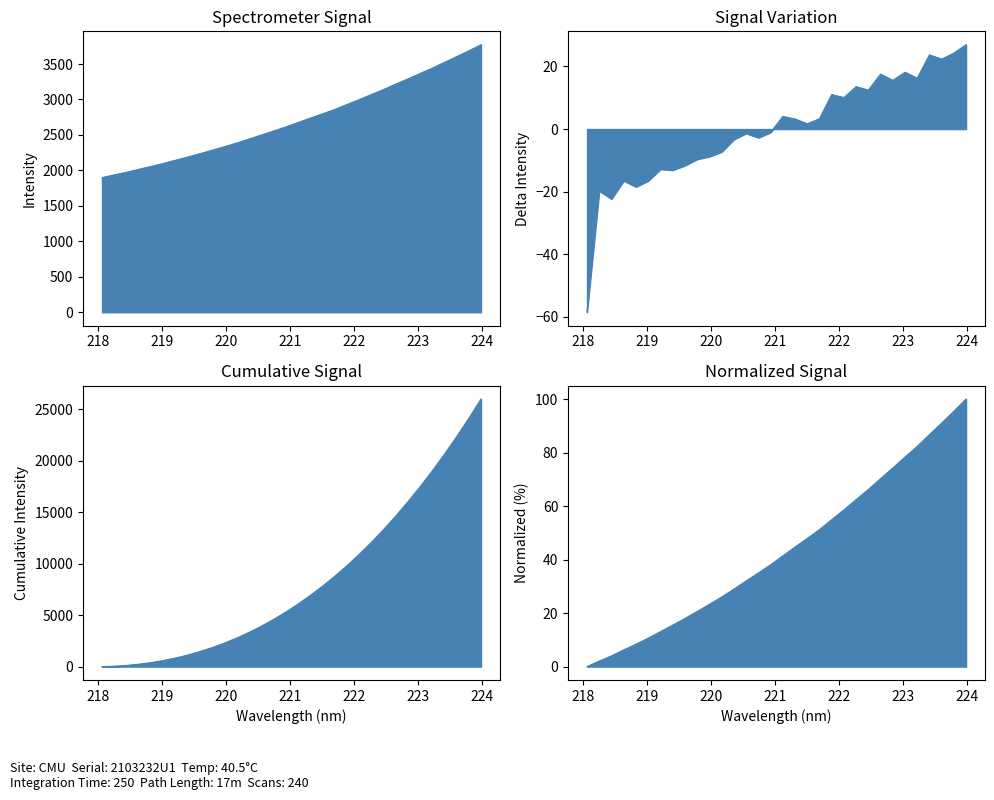

Reading left to right, what are all the values shown in this chart?

218.0596=1898.1	218.2508=1936.9	218.442=1973.1	218.6332=2015.1	218.8244=2055.2	219.0156=2097.2	219.2067=2143.0	219.3979=2188.4	219.589=2235.3	219.7801=2284.2	219.9712=2334.0	220.1623=2385.3	220.3533=2440.5	220.5444=2497.7	220.7354=2553.5	220.9264=2611.0	221.1174=2673.6	221.3083=2735.3	221.4993=2795.6	221.6902=2857.4	221.8812=2927.0	222.0721=2995.6	222.263=3067.7	222.4538=3138.7	222.6447=3214.9	222.8355=3289.0	223.0264=3365.7	223.2172=3440.5	223.408=3522.7	223.5987=3603.7	223.7895=3686.5	223.9802=3772.0